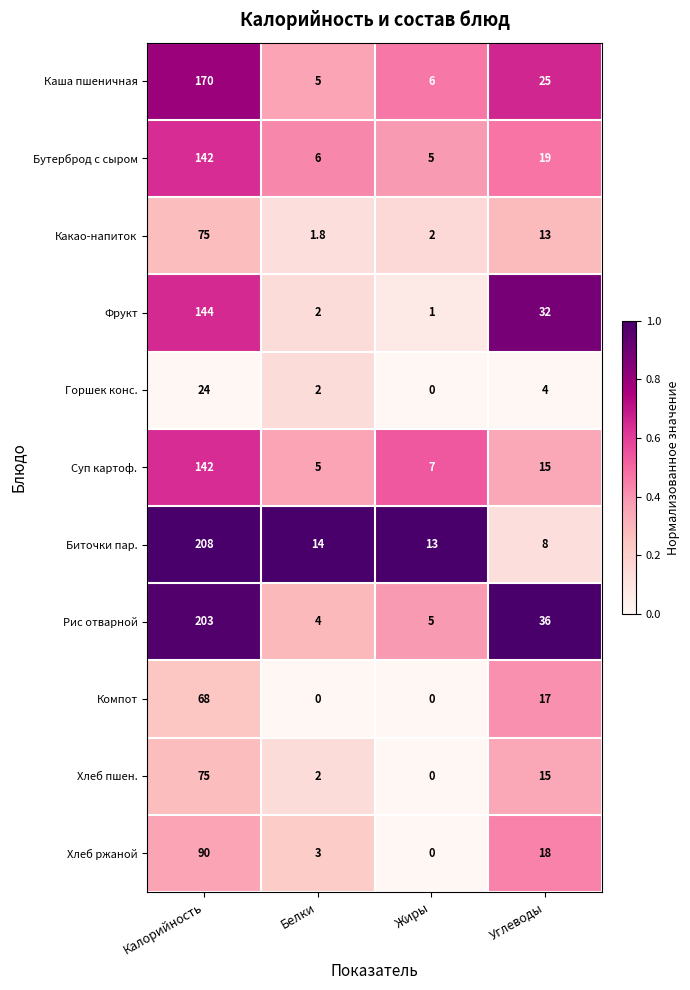

What is the difference between the Компот values at Углеводы and Калорийность?

51.0